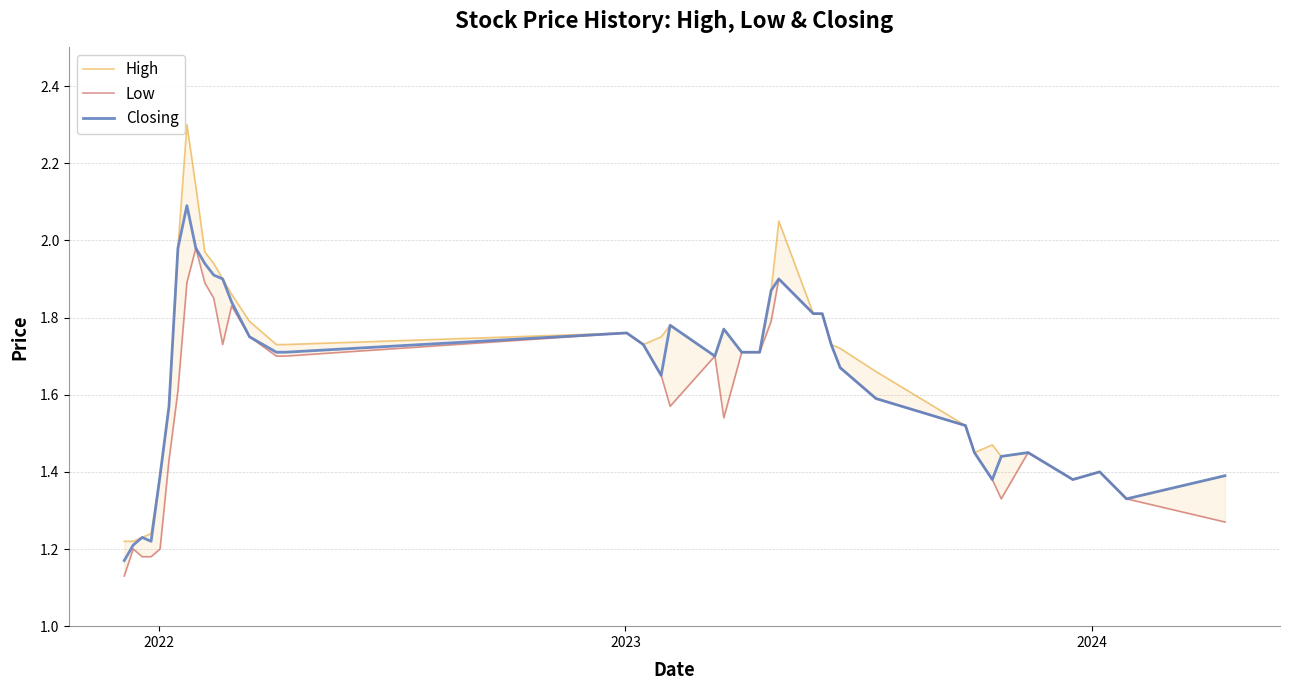

What is the highest value of the Closing series?

2.1